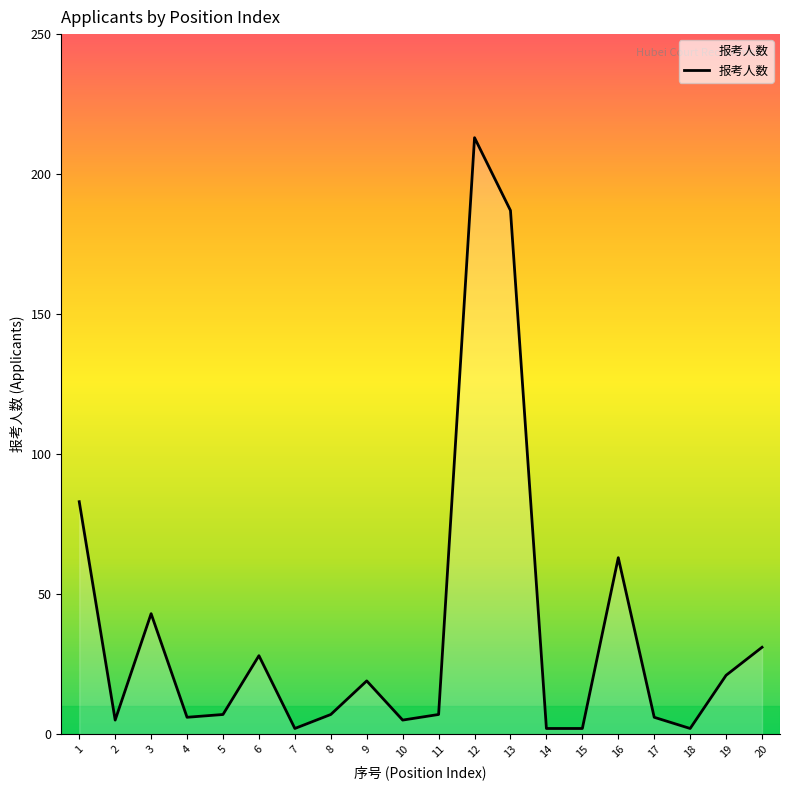

Which label corresponds to the largest value in the chart?

12